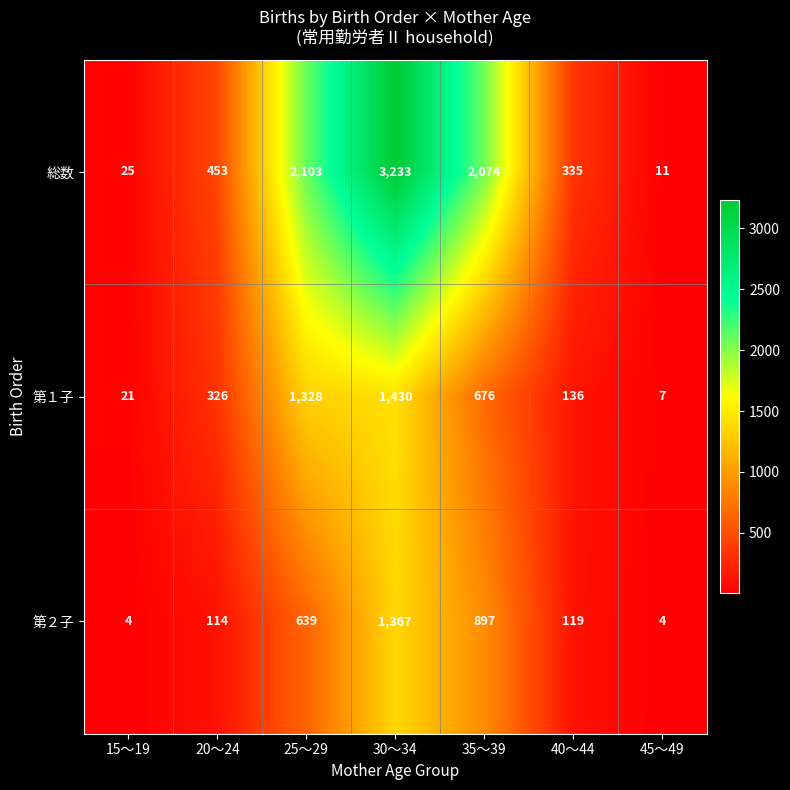

What is the maximum value for 第２子?

1367